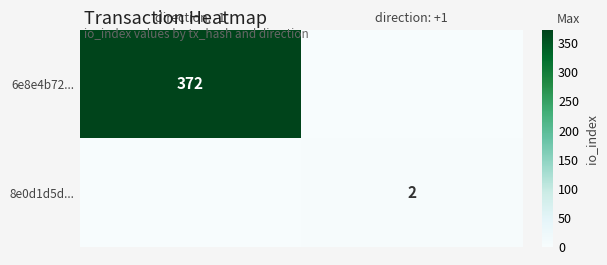

What value does the 8e0d1d5d... series have at direction: +1?

2